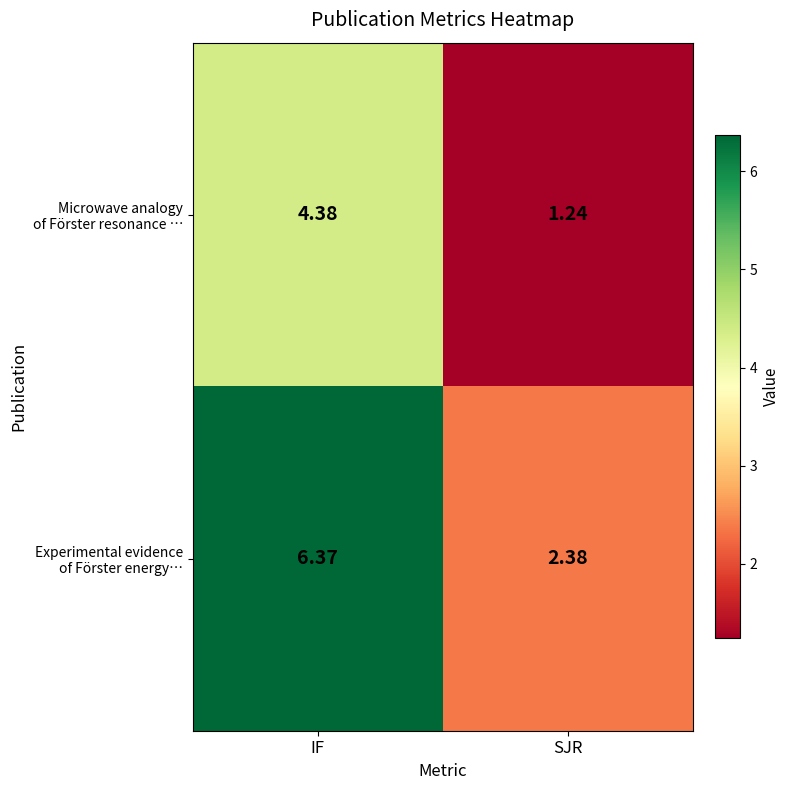

At which category does the chart reach its peak across all series?

IF